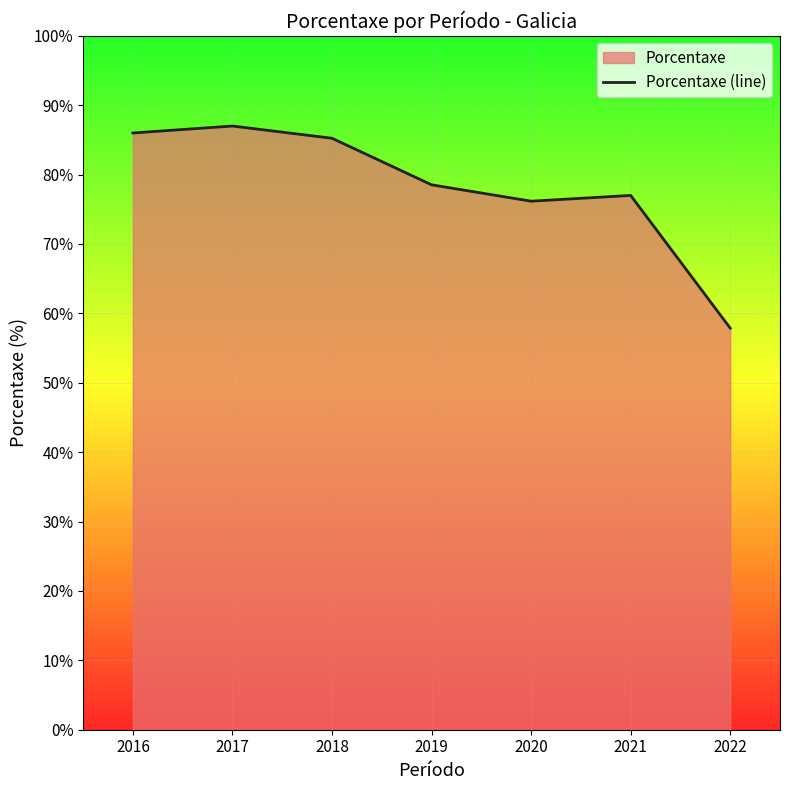

Rank the categories by value from lowest to highest.

2022, 2020, 2021, 2019, 2018, 2016, 2017